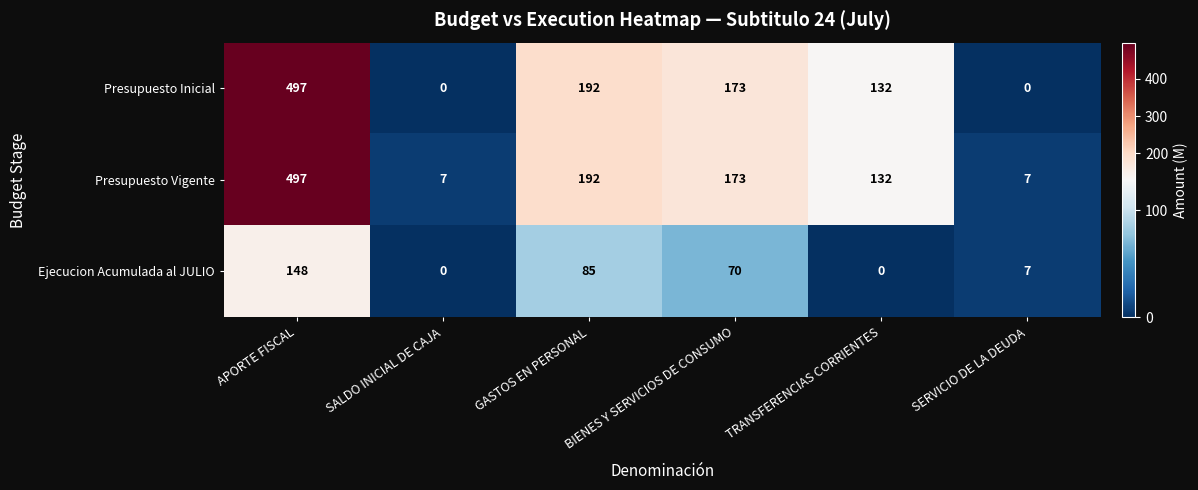

How many distinct data groups are displayed?

3